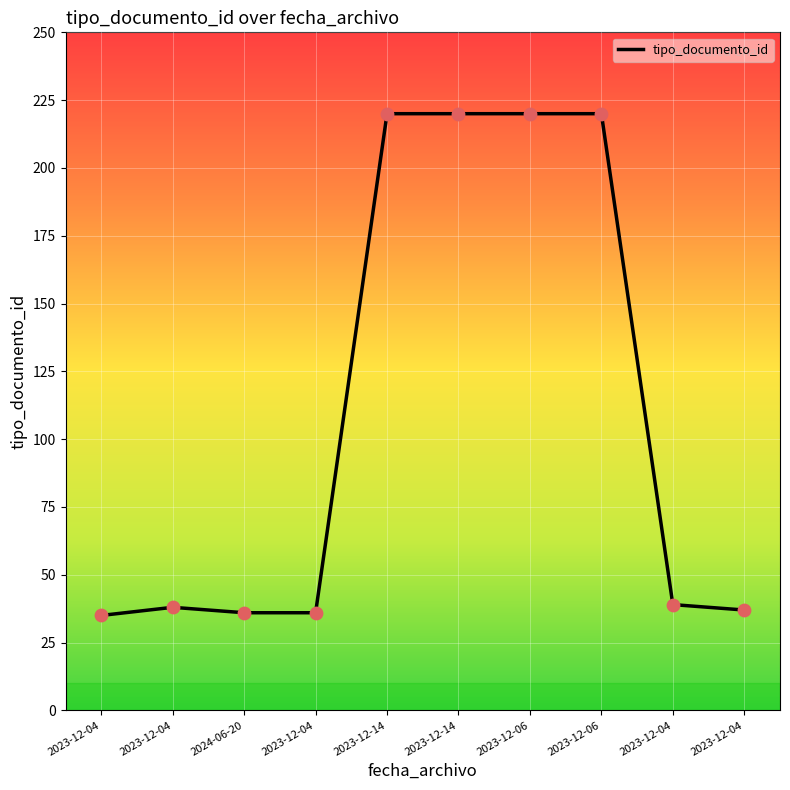

Does the chart have visible grid lines?

Yes